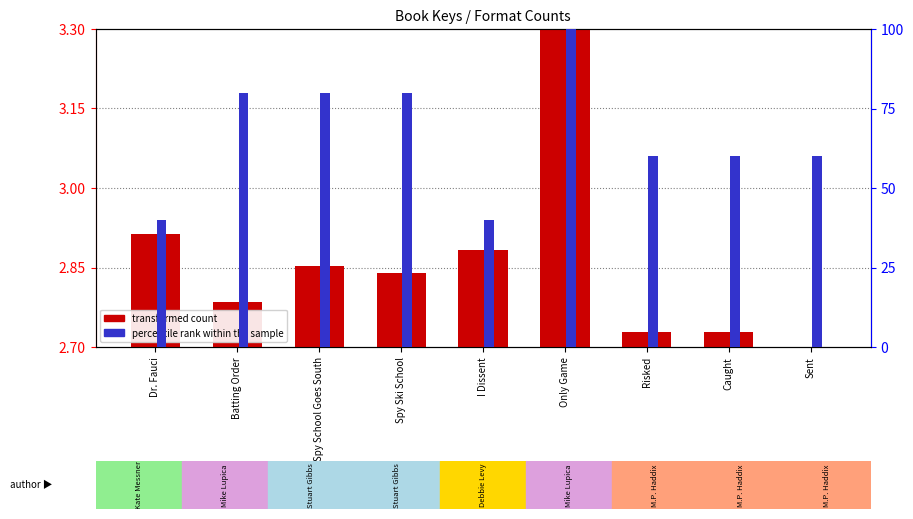

Rank the series by their maximum value, from highest to lowest.

percentile rank within the sample, transformed count